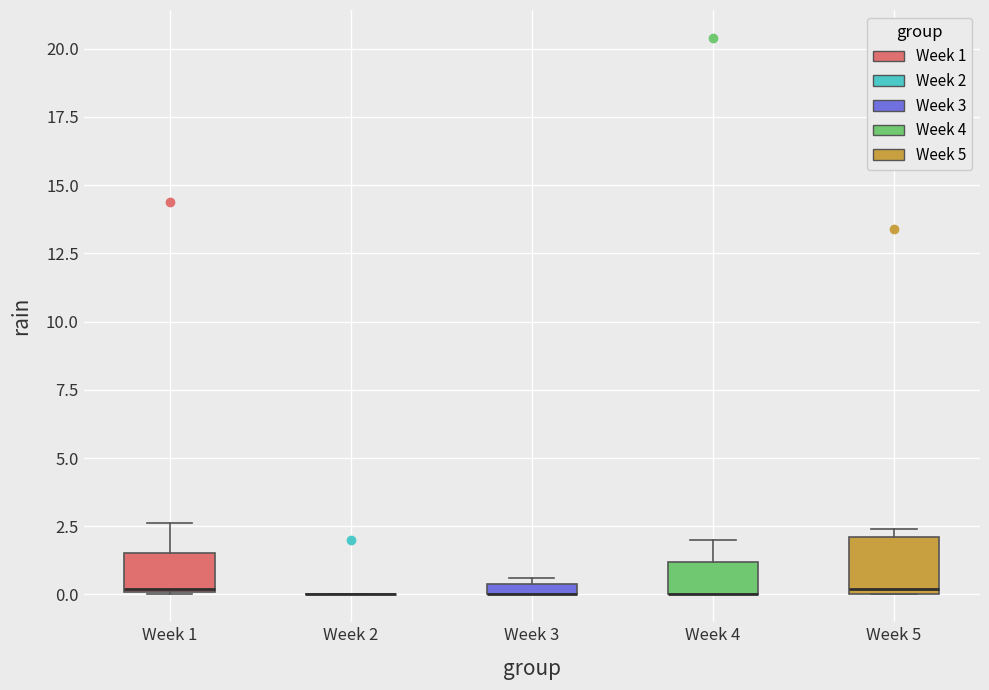

Comparing the boxes themselves (not the whiskers), which one is the tallest?

Week 5